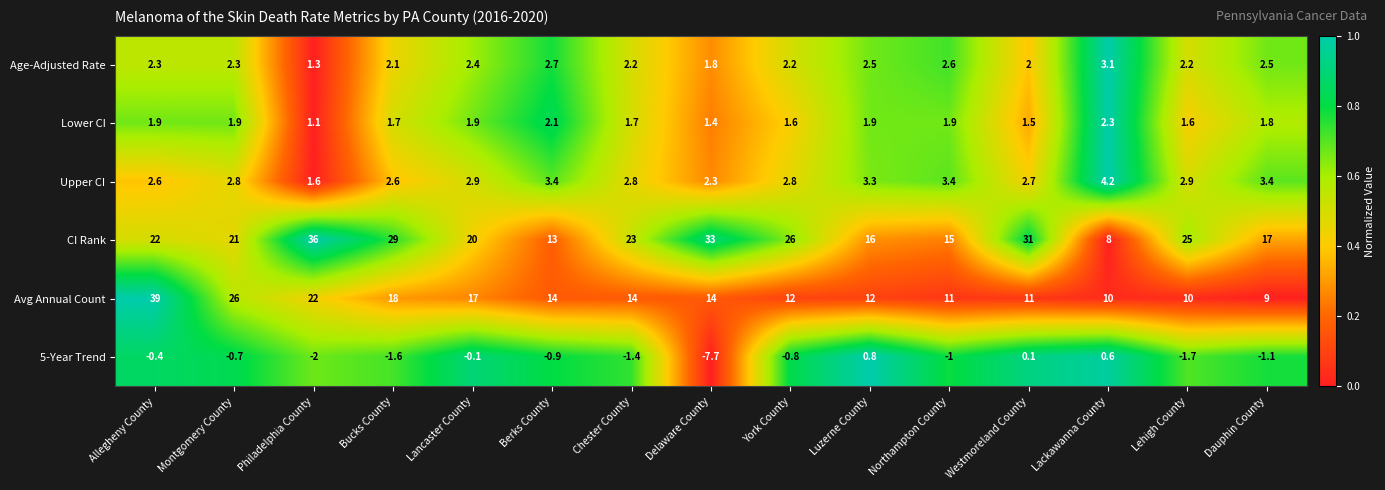

What is the spread (max minus min) of values at Montgomery County?

26.7